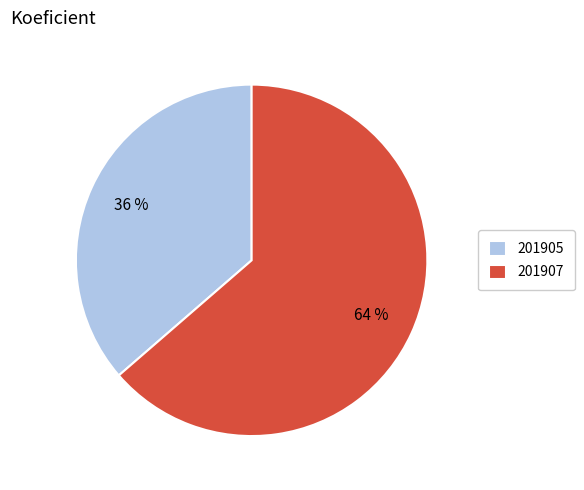

What is the smallest slice in the pie chart?

201905